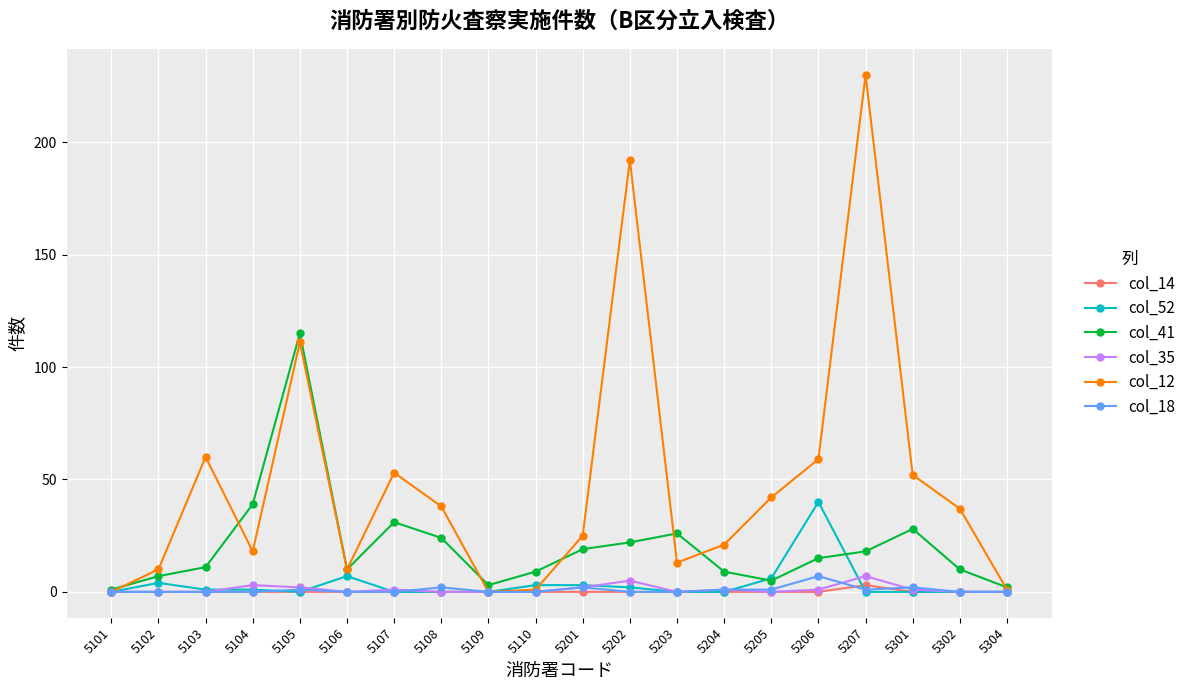

What are all the series names shown in the legend?

col_14, col_52, col_41, col_35, col_12, col_18